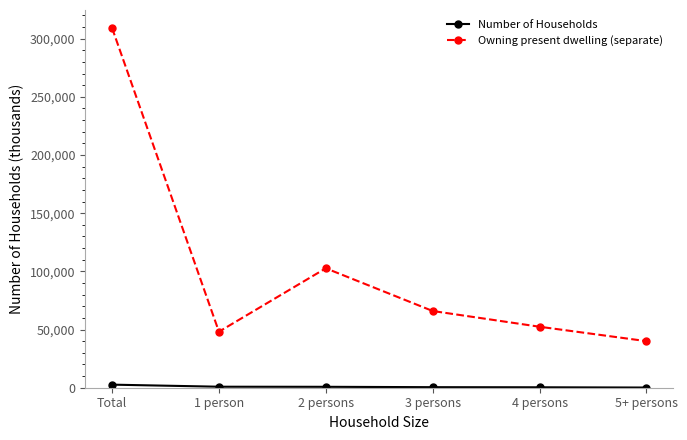

What is the label of the 1st point from the right?

5+ persons